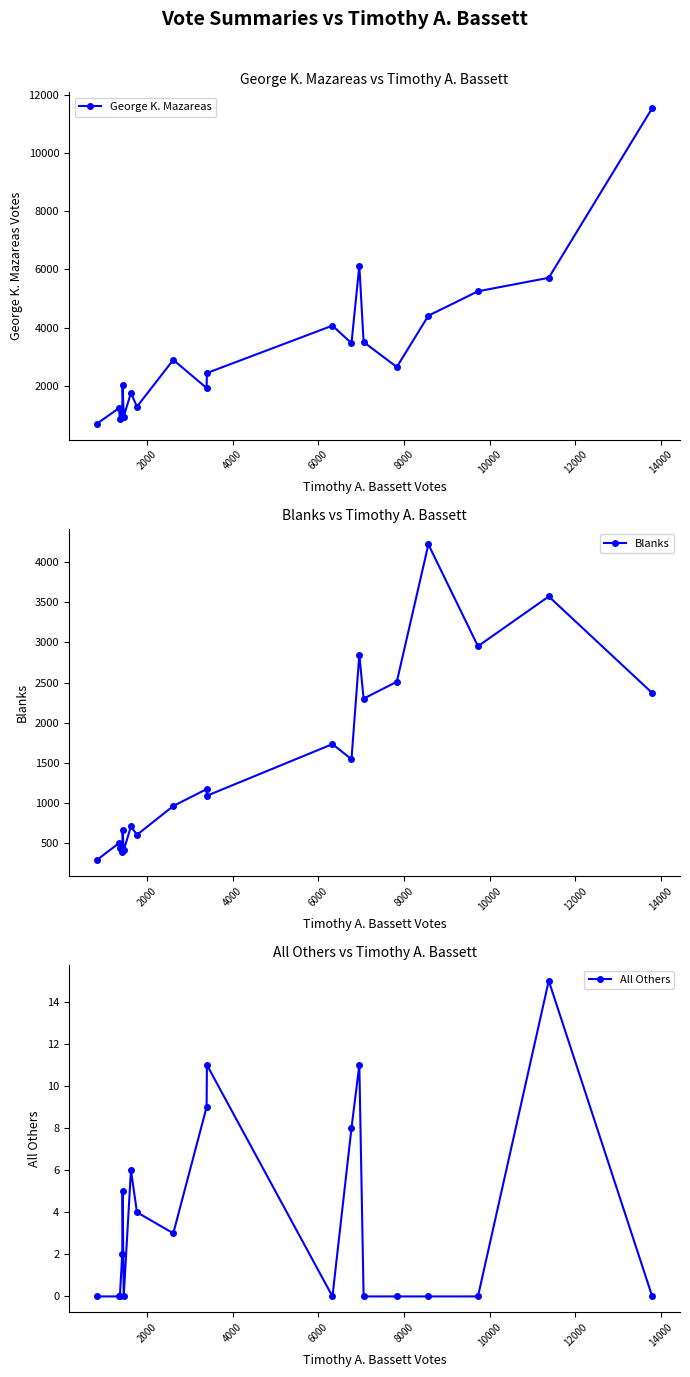

What is the value of the Blanks point at the 17th from the left?

4221